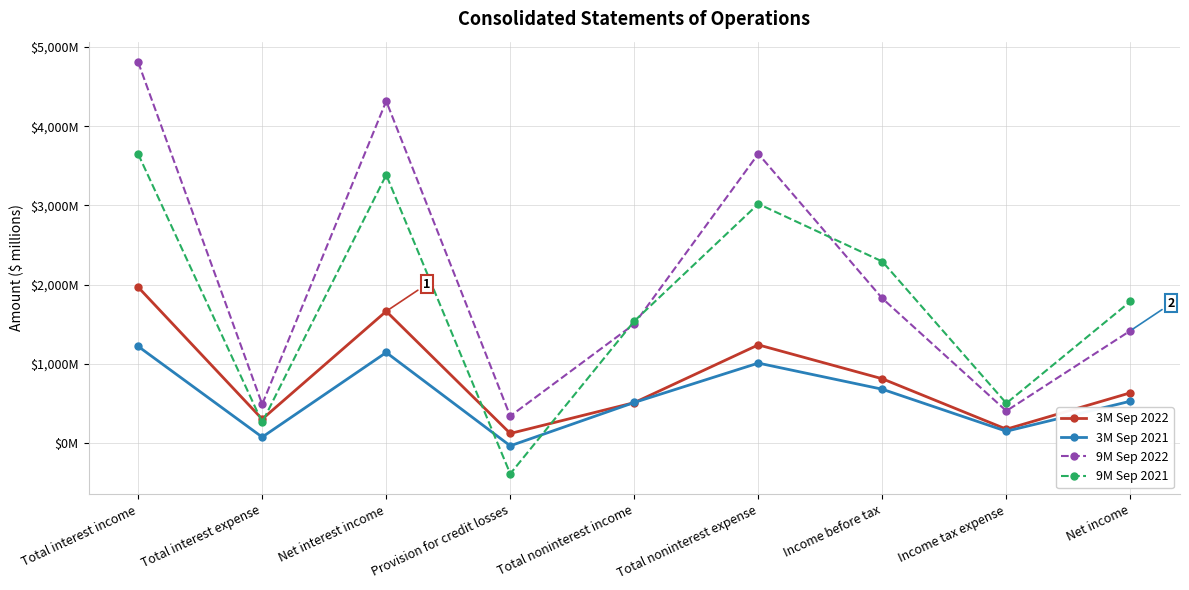

List the labels in order of 9M Sep 2022 value, smallest first.

Provision for credit losses, Income tax expense, Total interest expense, Net income, Total noninterest income, Income before tax, Total noninterest expense, Net interest income, Total interest income